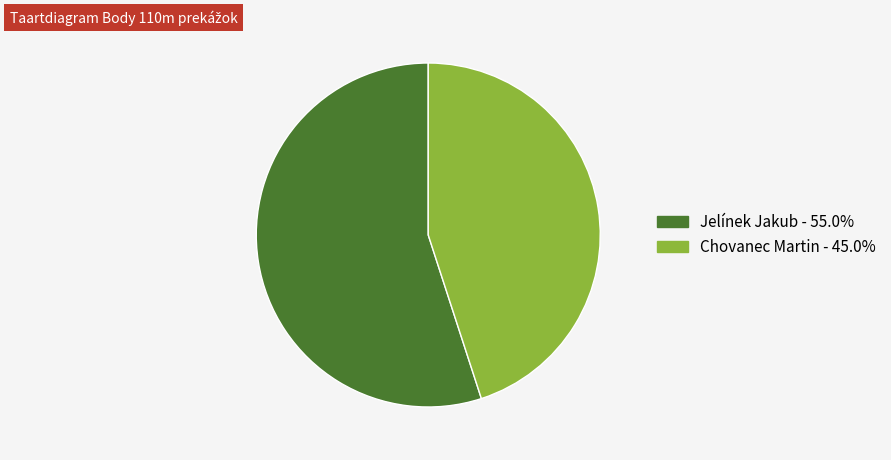

Is Jelínek Jakub - 55.0% the majority of the pie?

Yes